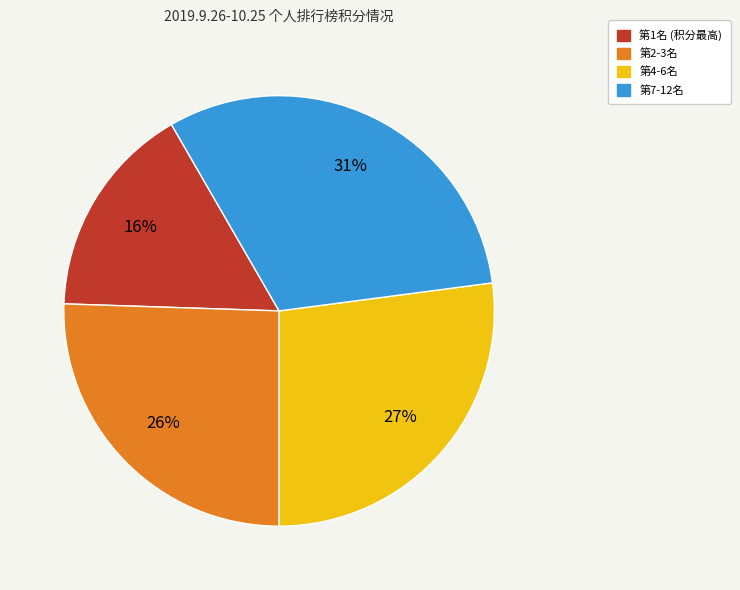

To the nearest percent, what is the average slice percentage?

25%